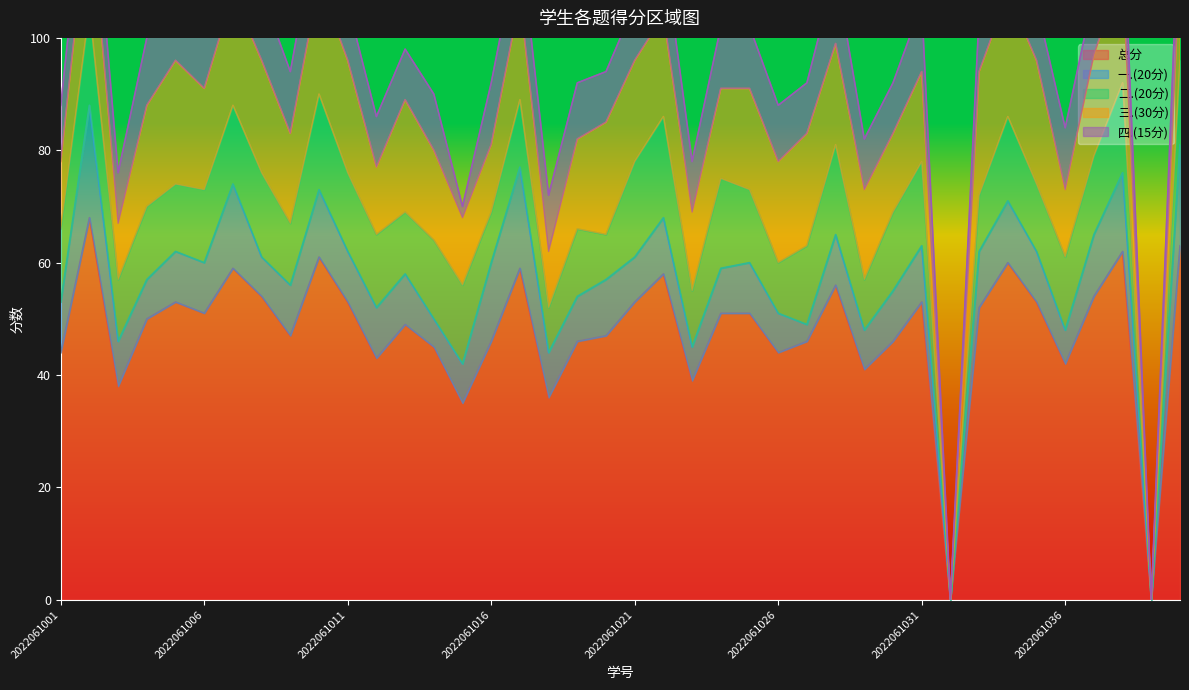

How many positive values does the 三.(30分) series have?

38